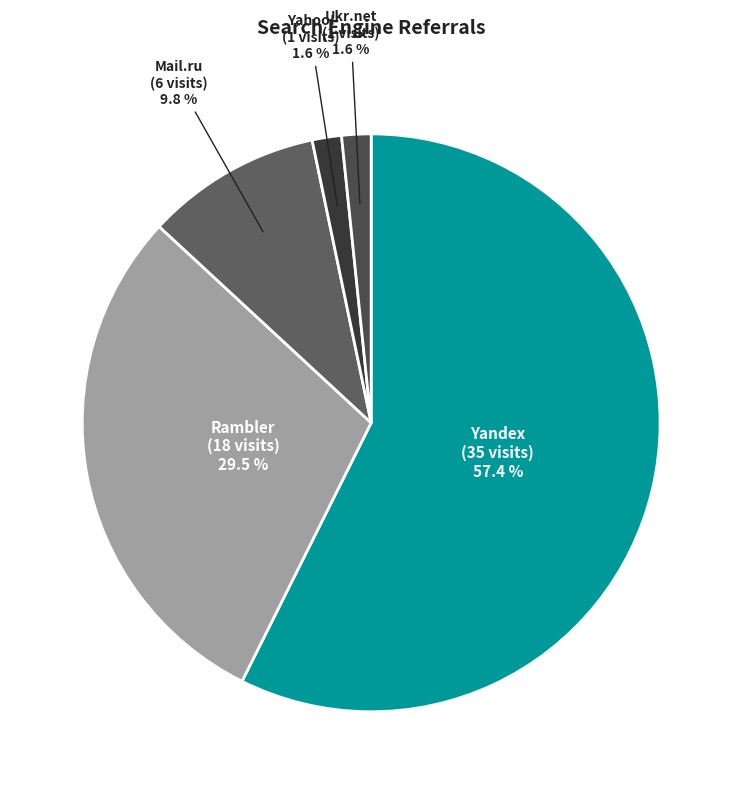

To the nearest percent, what portion does Yahoo! represent?

2%